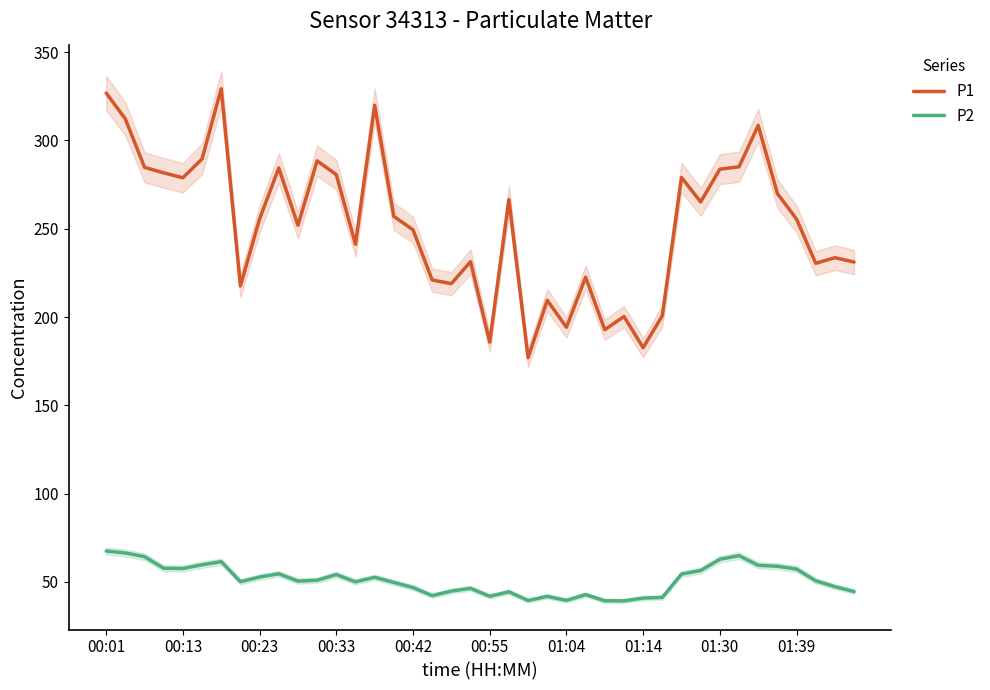

Reading left to right, list all the values displayed in this chart.

P1: 326.9	312.2	284.8	281.7	278.9	289.6	329.4	217.6	255.6	284.4	251.9	288.5	280.7	241.2	319.9	257.0	249.4	220.9	218.9	231.3	185.8	266.5	176.9	209.5	194.2	222.6	192.8	200.3	182.6	200.7	279.1	265.2	283.8	285.1	308.6	269.9	255.4	230.4	233.6	231.1
P2: 67.4	66.3	64.2	57.7	57.5	59.6	61.4	50.0	52.7	54.5	50.4	50.9	54.1	50.0	52.5	49.6	46.8	42.1	44.8	46.3	41.8	44.3	39.4	41.8	39.5	42.7	39.2	39.2	40.8	41.1	54.4	56.4	62.8	64.8	59.4	58.8	57.2	50.5	47.2	44.5